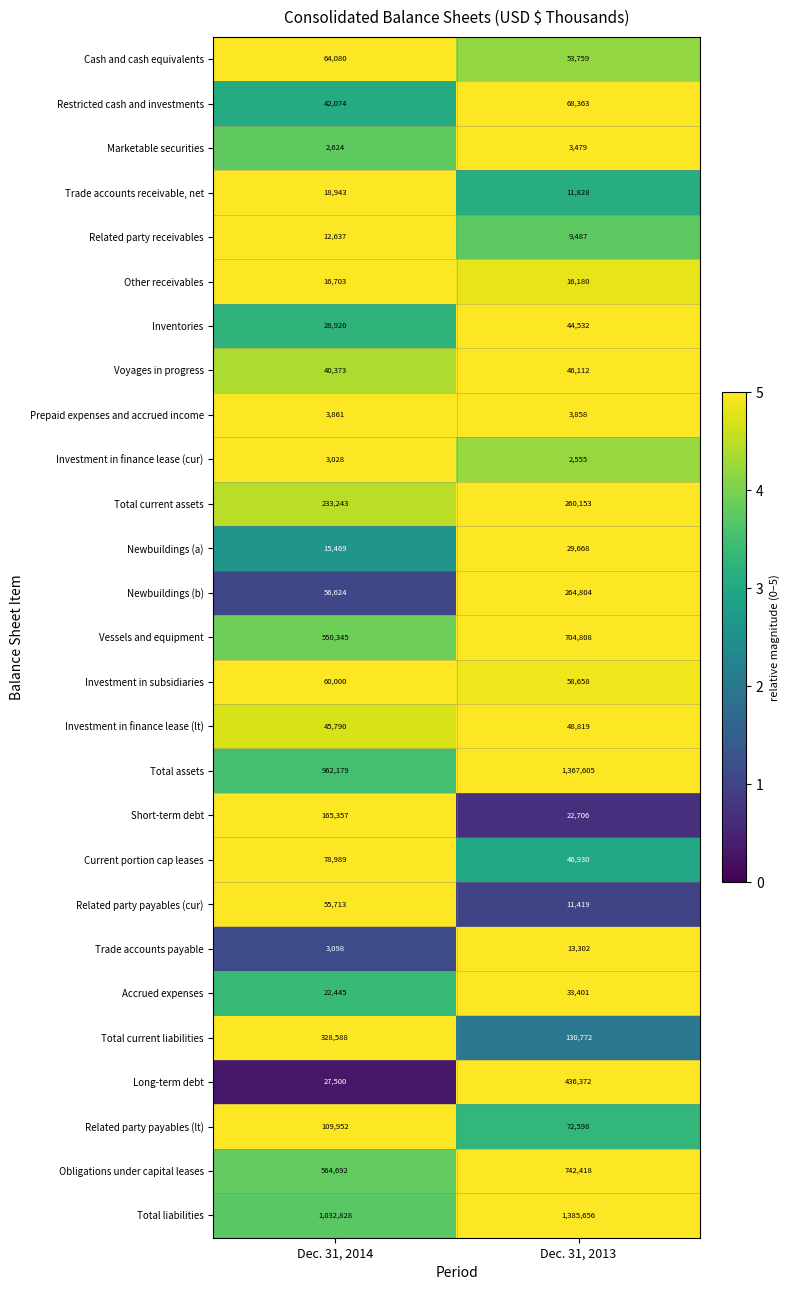

Rank the series at Dec. 31, 2014 from highest to lowest value.

Total liabilities, Total assets, Obligations under capital leases, Vessels and equipment, Total current liabilities, Total current assets, Short-term debt, Related party payables (lt), Current portion cap leases, Cash and cash equivalents, Investment in subsidiaries, Newbuildings (b), Related party payables (cur), Investment in finance lease (lt), Restricted cash and investments, Voyages in progress, Inventories, Long-term debt, Accrued expenses, Trade accounts receivable, net, Other receivables, Newbuildings (a), Related party receivables, Prepaid expenses and accrued income, Trade accounts payable, Investment in finance lease (cur), Marketable securities